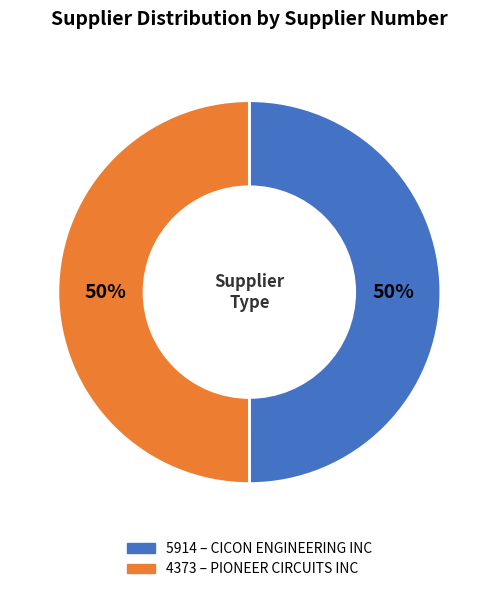

Approximately how many times larger is the value at 5914 compared to 4373?

1.0